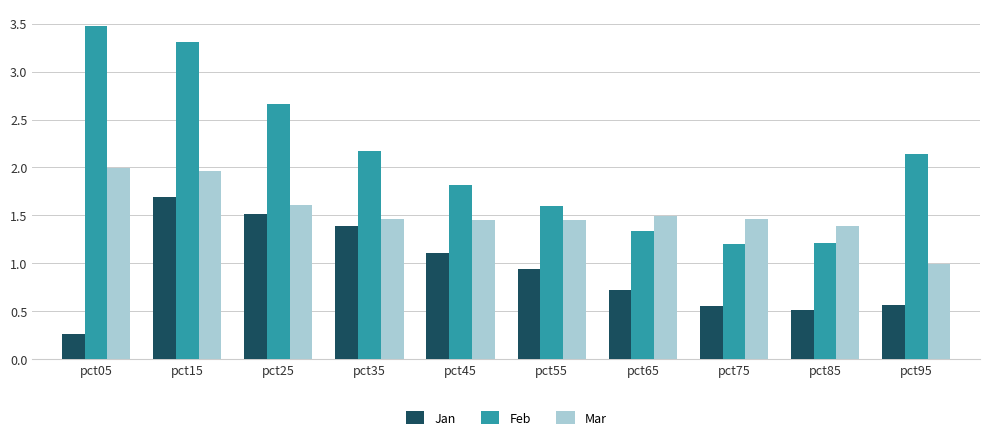

At how many categories does at least one series exceed 2?

5